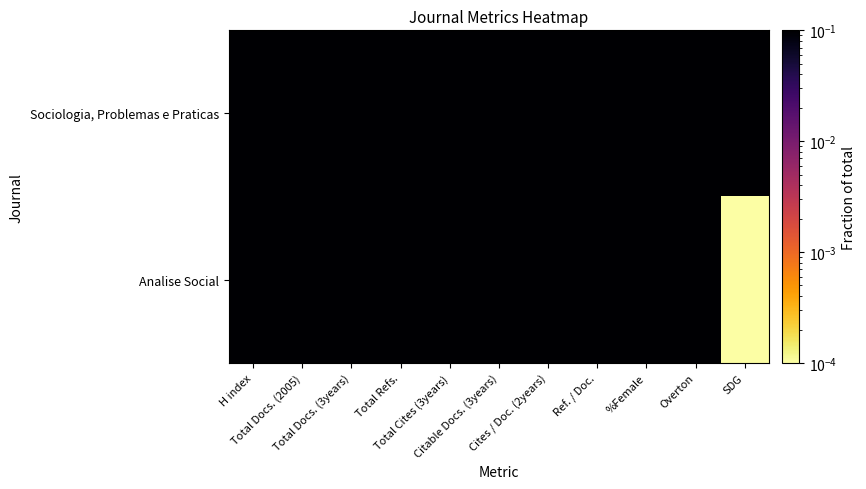

At how many categories does at least one series exceed 0?

11